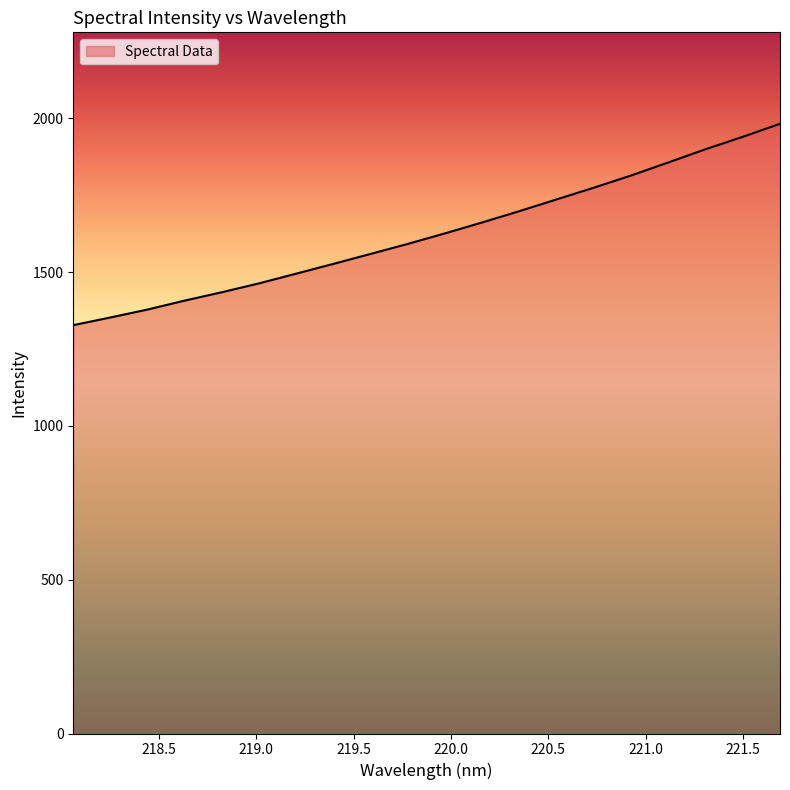

What is the difference between the maximum and minimum values?

654.6